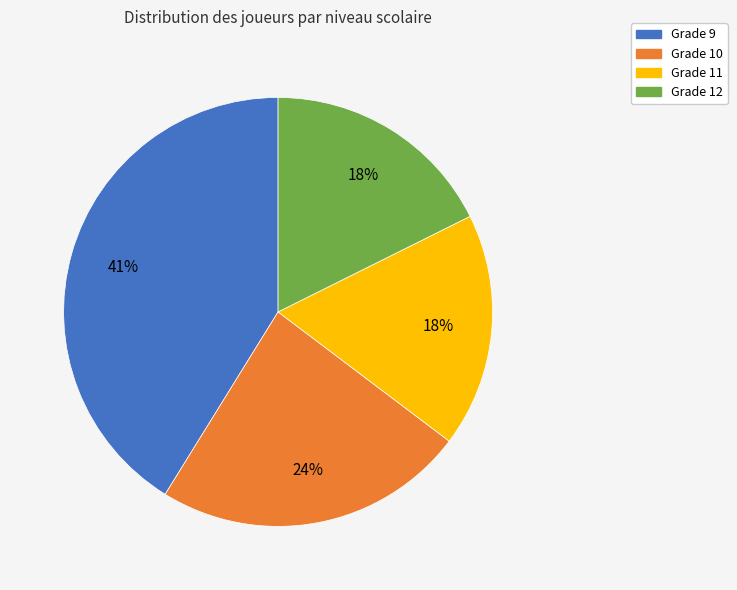

Approximately how many times larger is the value at Grade 9 compared to Grade 12?

2.3